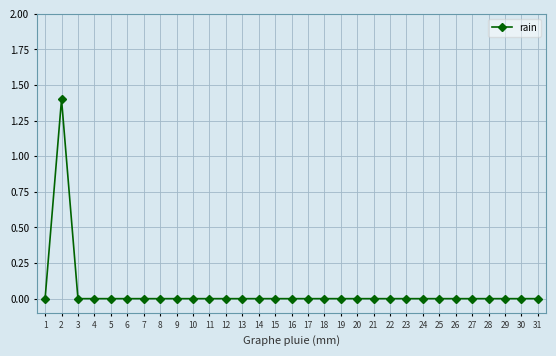

Does the chart display data point markers on the line(s)?

Yes